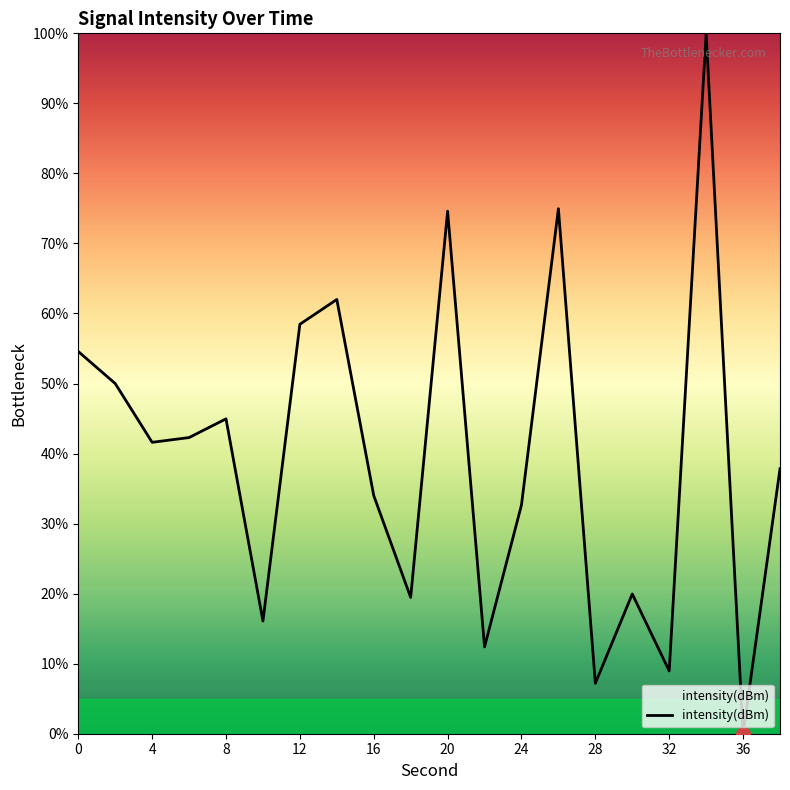

What is the difference between the second highest and second lowest values?

67.8